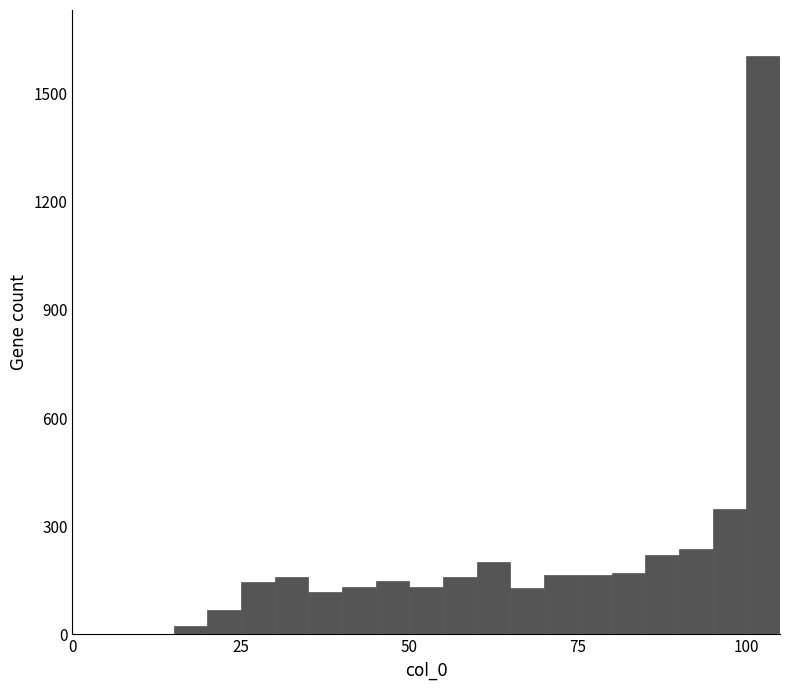

Around what value on the x-axis is the tallest bar? Give the approximate position of its centre, as read against the axis.

105